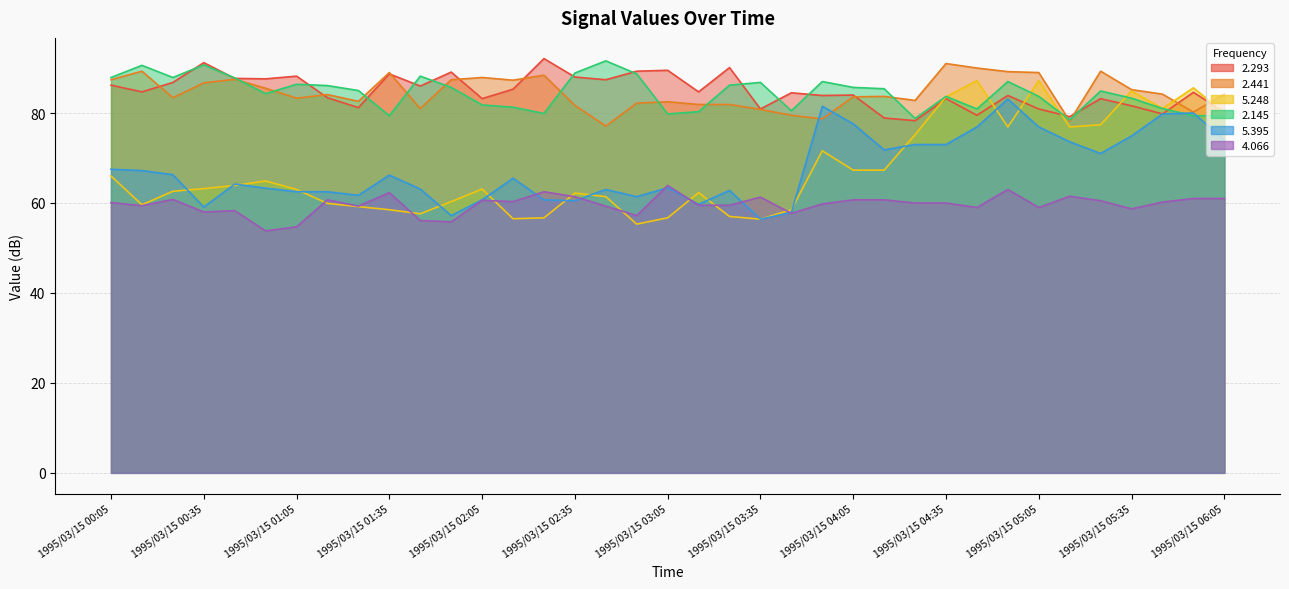

What is the sum of all 2.293 values?

3137.0